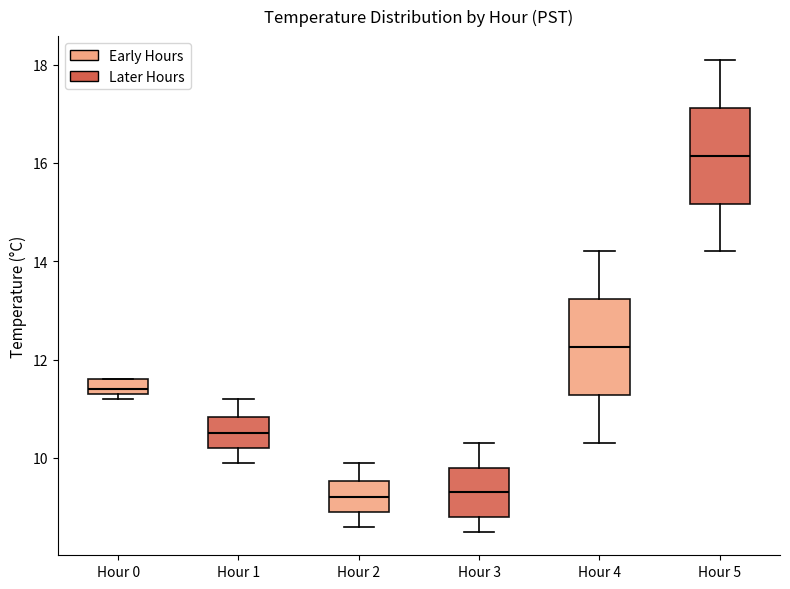

Which box has the highest median line?

Hour 5